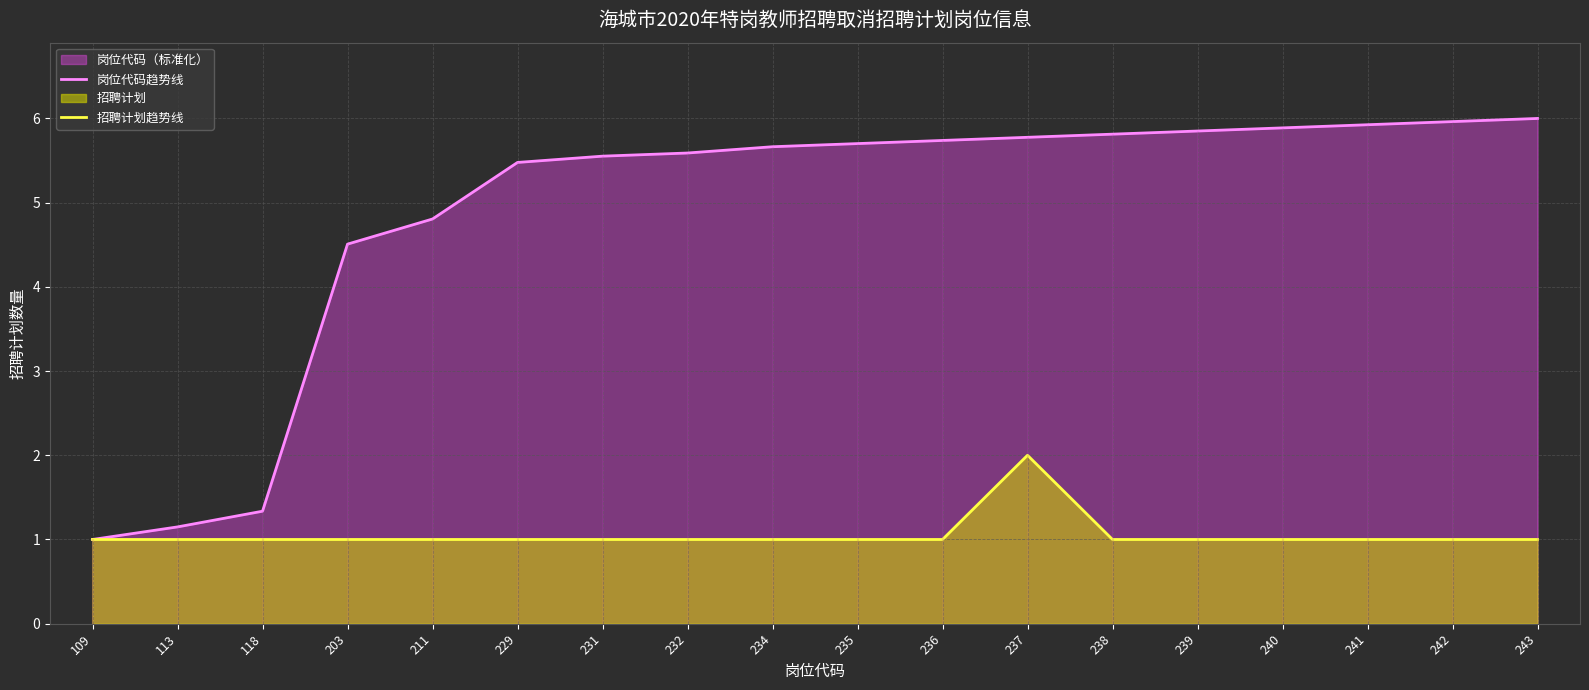

What is the value of the 招聘计划趋势线 point at the 15th from the left?

1.0